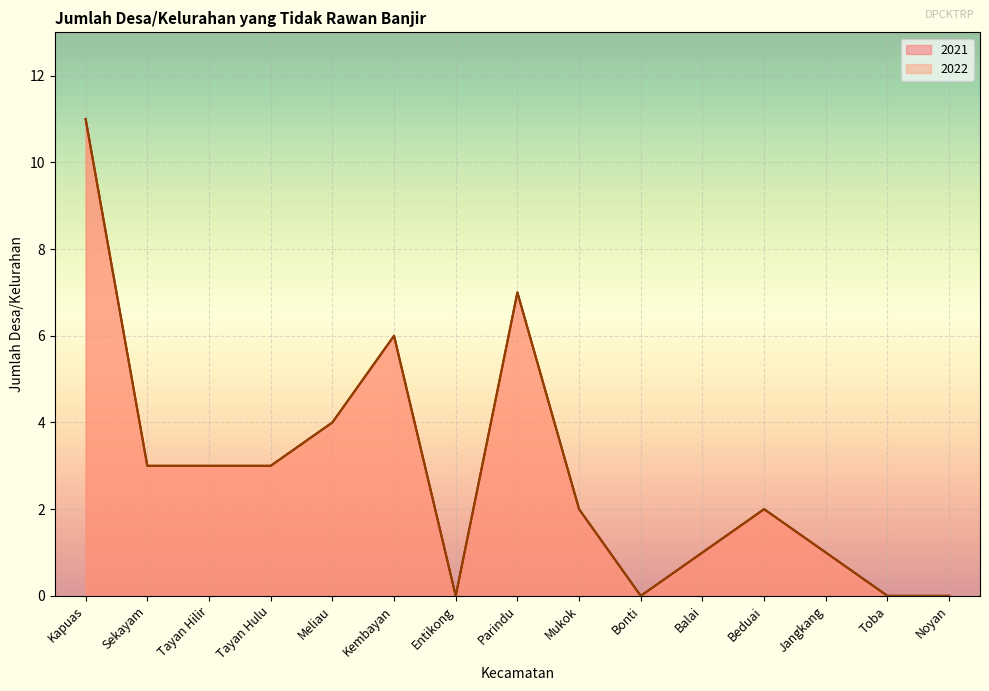

Reading right to left, transcribe all the data shown in this chart.

2021: 0	0	1	2	1	0	2	7	0	6	4	3	3	3	11
2022: 0	0	1	2	1	0	2	7	0	6	4	3	3	3	11